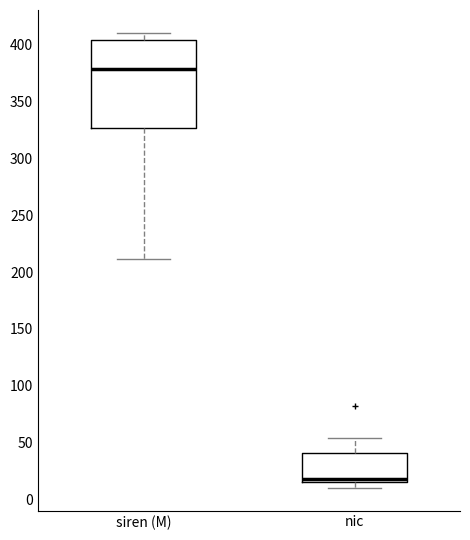

Where is the upper edge of the box for nic on the y-axis? The values are not printed on the chart, so give them approximately, as read against the axis.

40